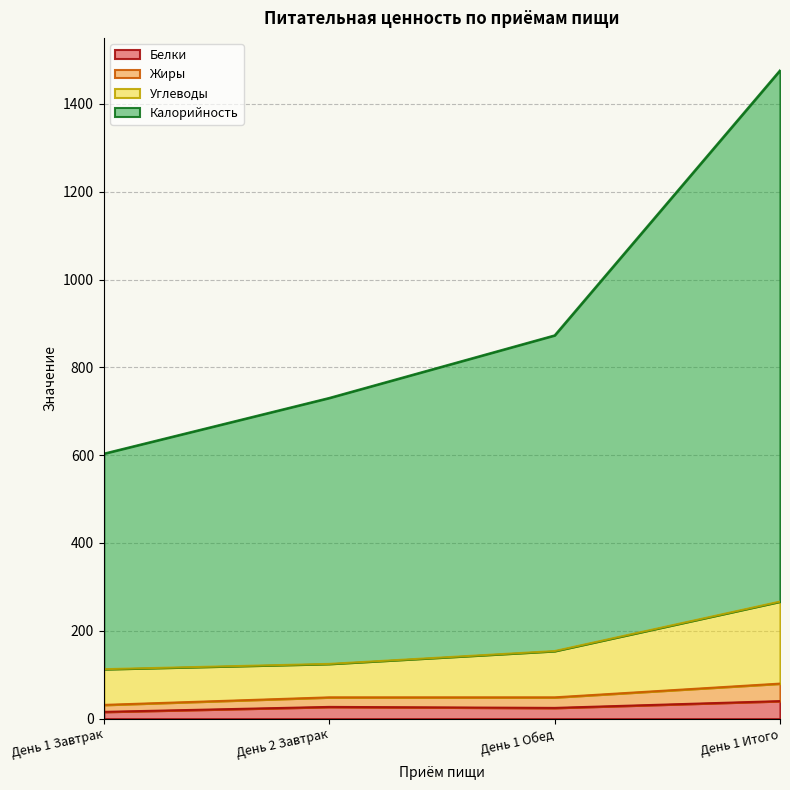

True or false: Жиры and Белки intersect in this chart.

False